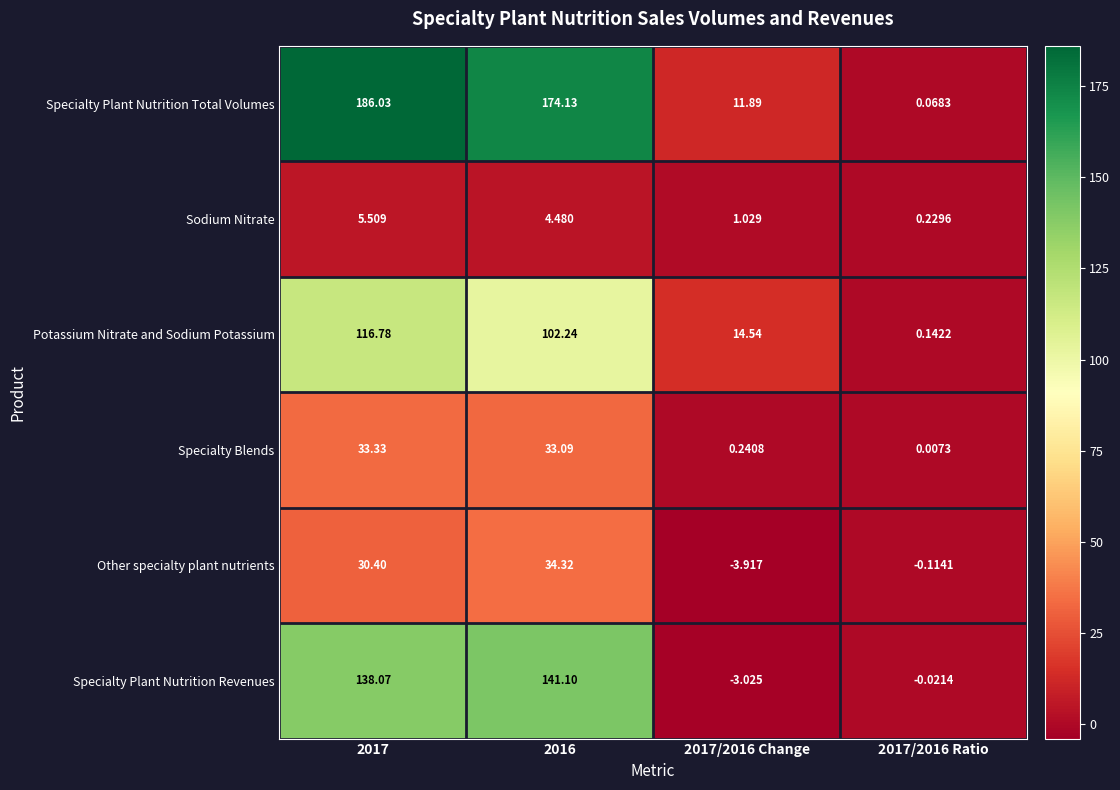

Rank the series by their maximum value, from lowest to highest.

Sodium Nitrate, Specialty Blends, Other specialty plant nutrients, Potassium Nitrate and Sodium Potassium, Specialty Plant Nutrition Revenues, Specialty Plant Nutrition Total Volumes